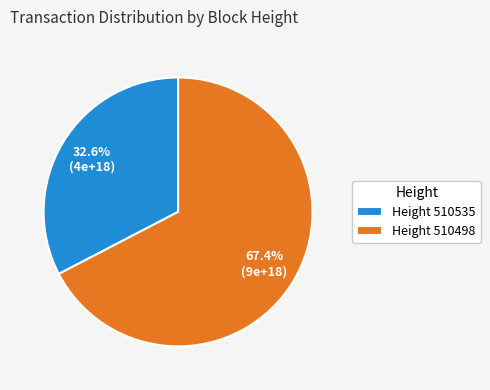

Which category has the biggest portion of the pie?

Height 510498